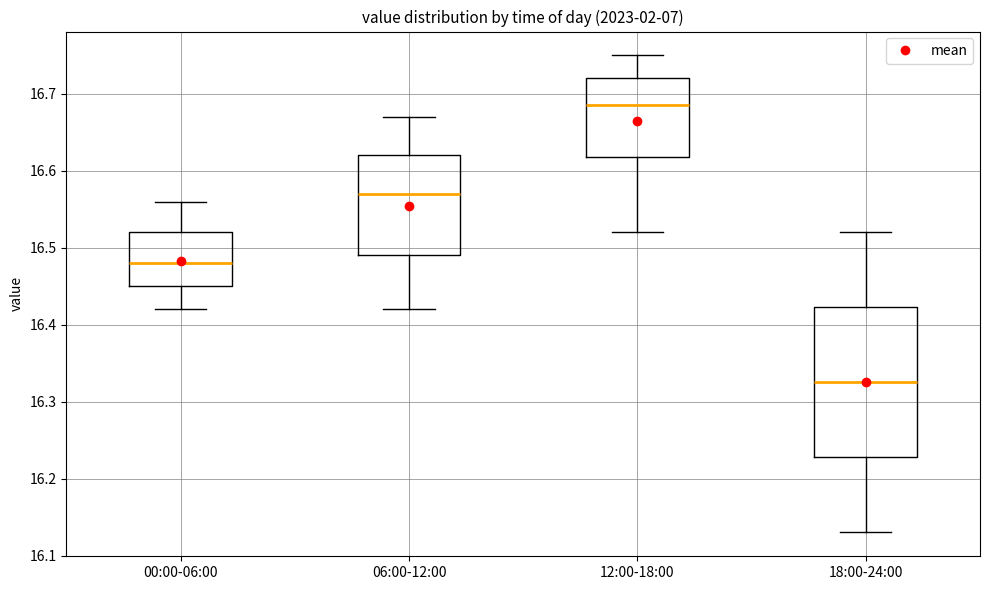

Reading left to right, read every box against the y-axis: the position of its median line, the range the box covers, and the ends of its whiskers. The values are not printed on the chart, so give them approximately, as read against the axis.

00:00-06:00: median 16.48, box 16.45 to 16.52, whiskers 16.42 to 16.56
06:00-12:00: median 16.57, box 16.49 to 16.62, whiskers 16.42 to 16.67
12:00-18:00: median 16.69, box 16.62 to 16.72, whiskers 16.52 to 16.75
18:00-24:00: median 16.33, box 16.23 to 16.42, whiskers 16.13 to 16.52